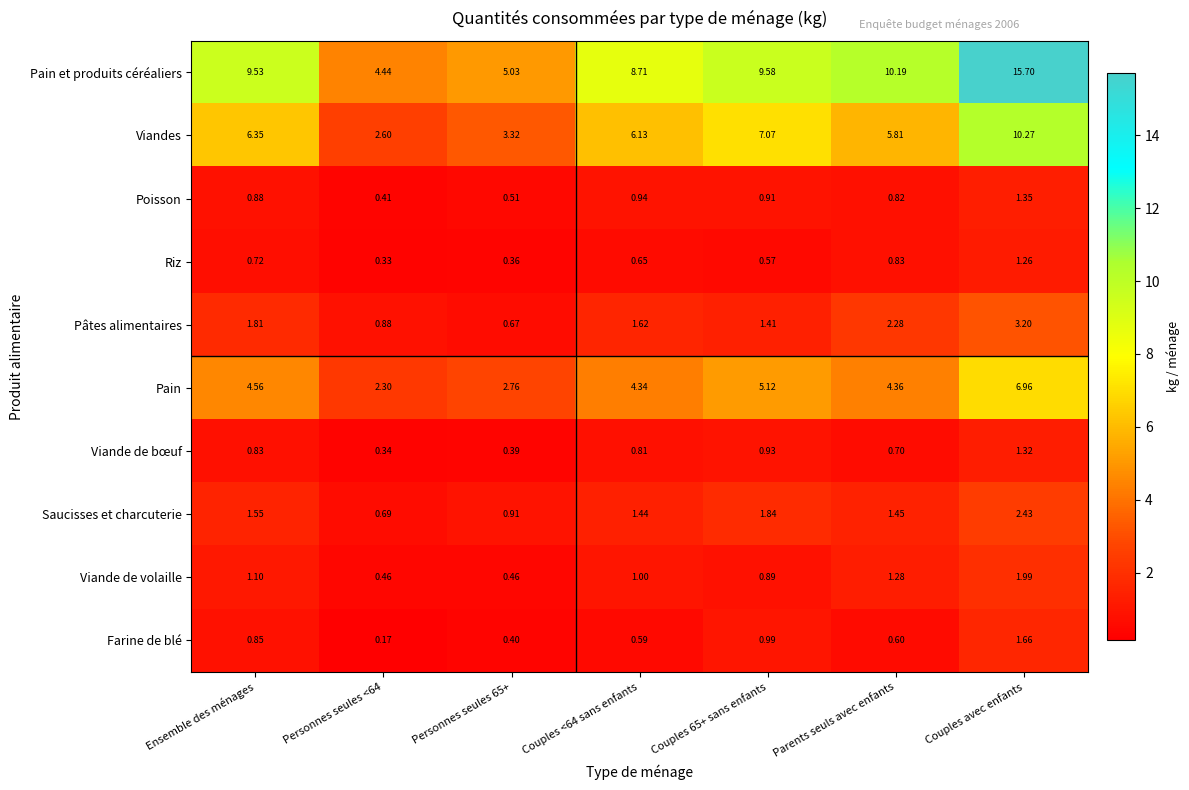

Where does the Saucisses et charcuterie series first go above 1?

Ensemble des ménages